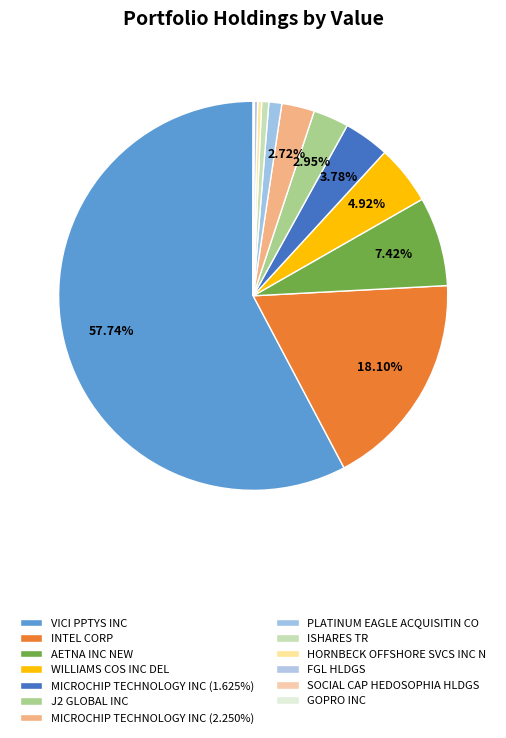

Combined, what portion of the pie is GOPRO INC and SOCIAL CAP HEDOSOPHIA HLDGS?

0.1%